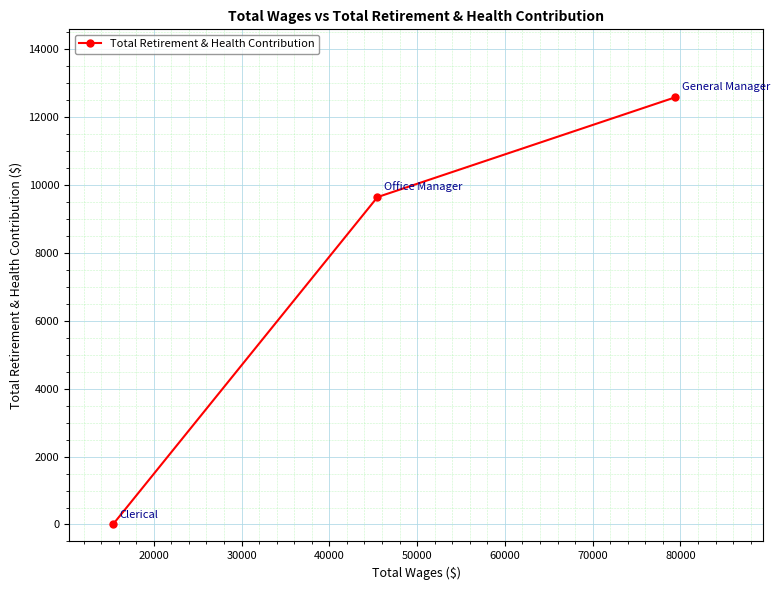

What is the maximum value shown in the chart?

12584